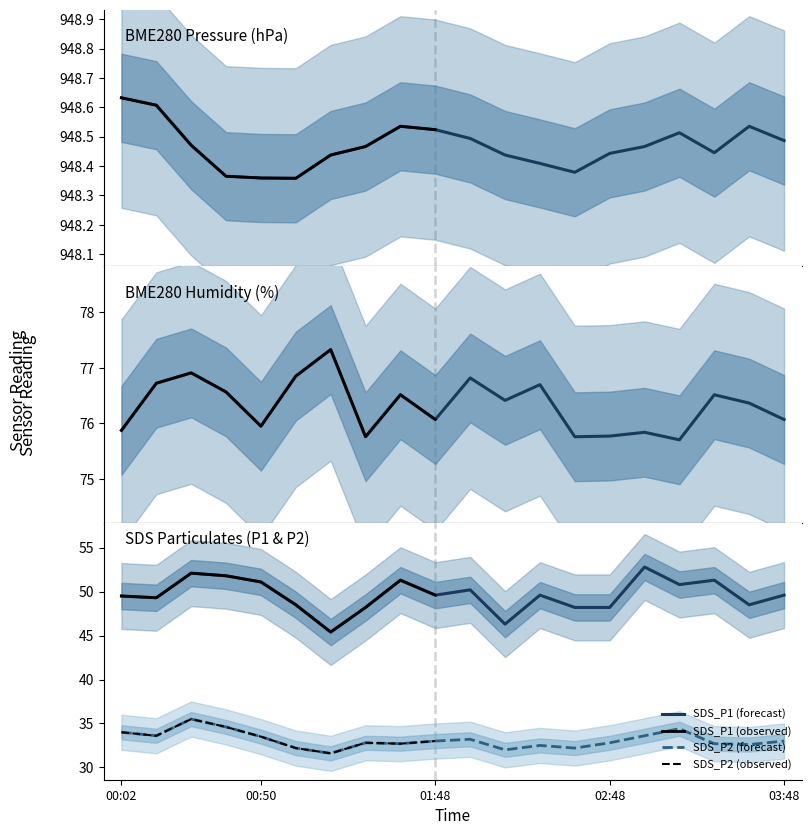

True or false: SDS_P2 and BME280_humidity intersect in this chart.

False